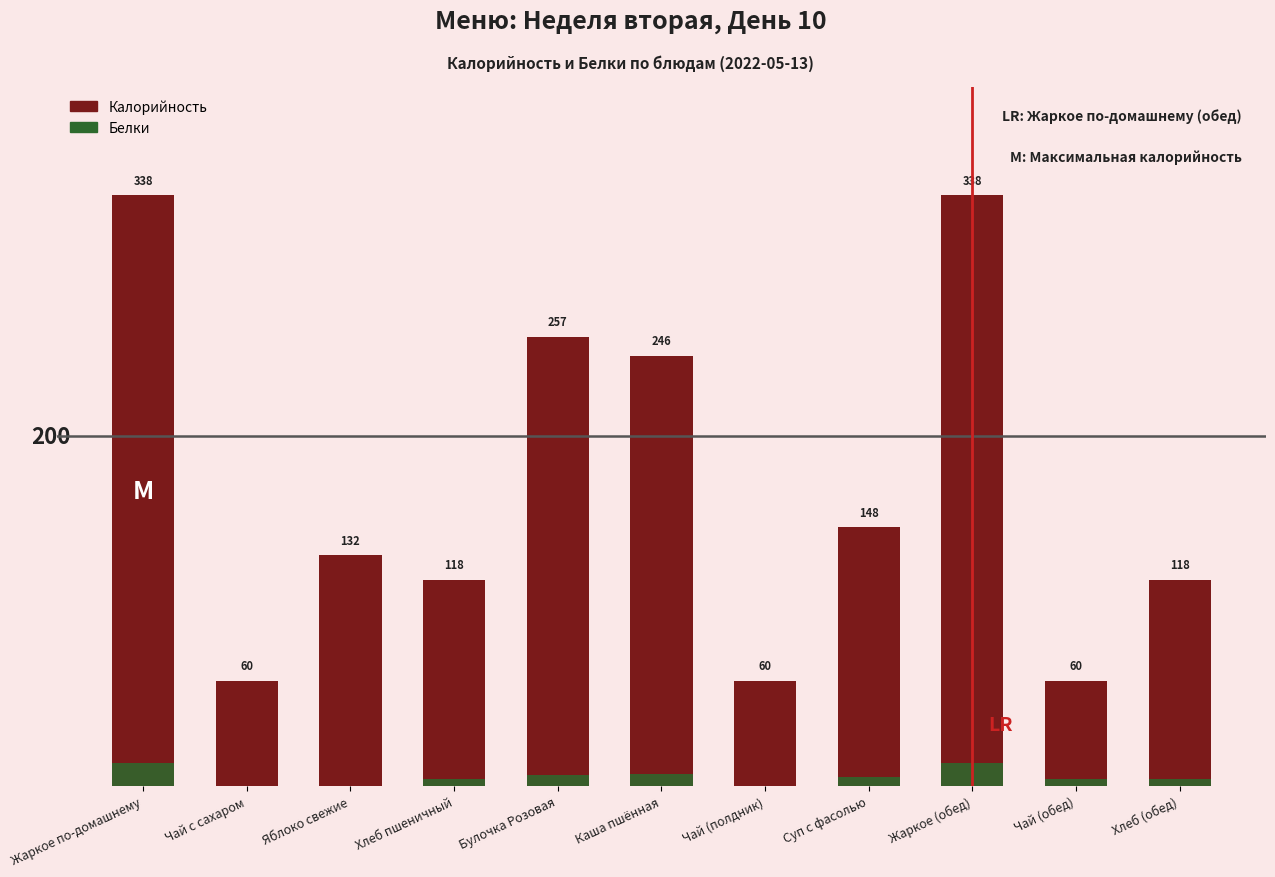

What is the total value across all series at Жаркое по-домашнему?

351